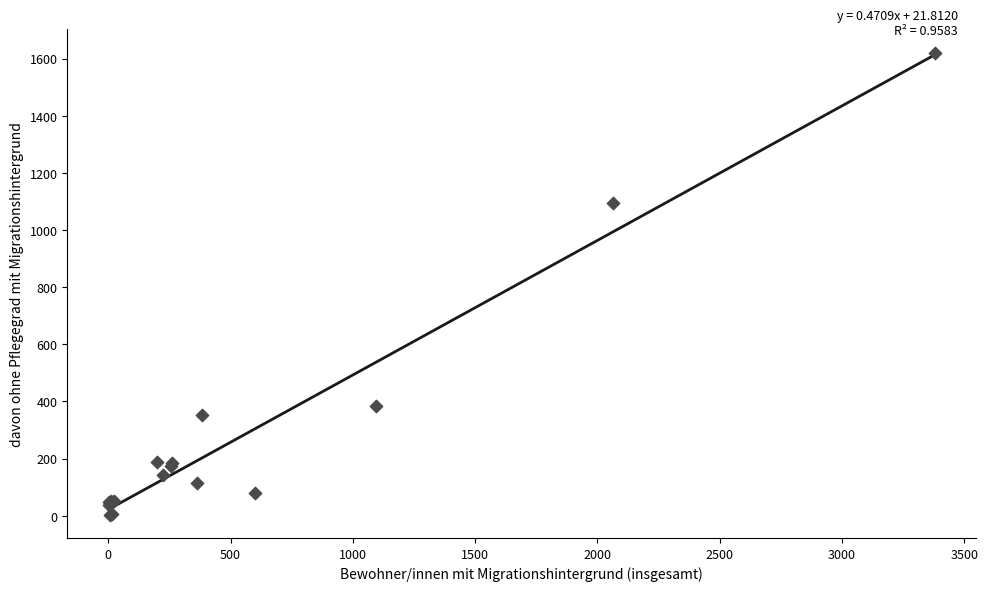

What Y value in the scatter plot is closest to 812?

1095